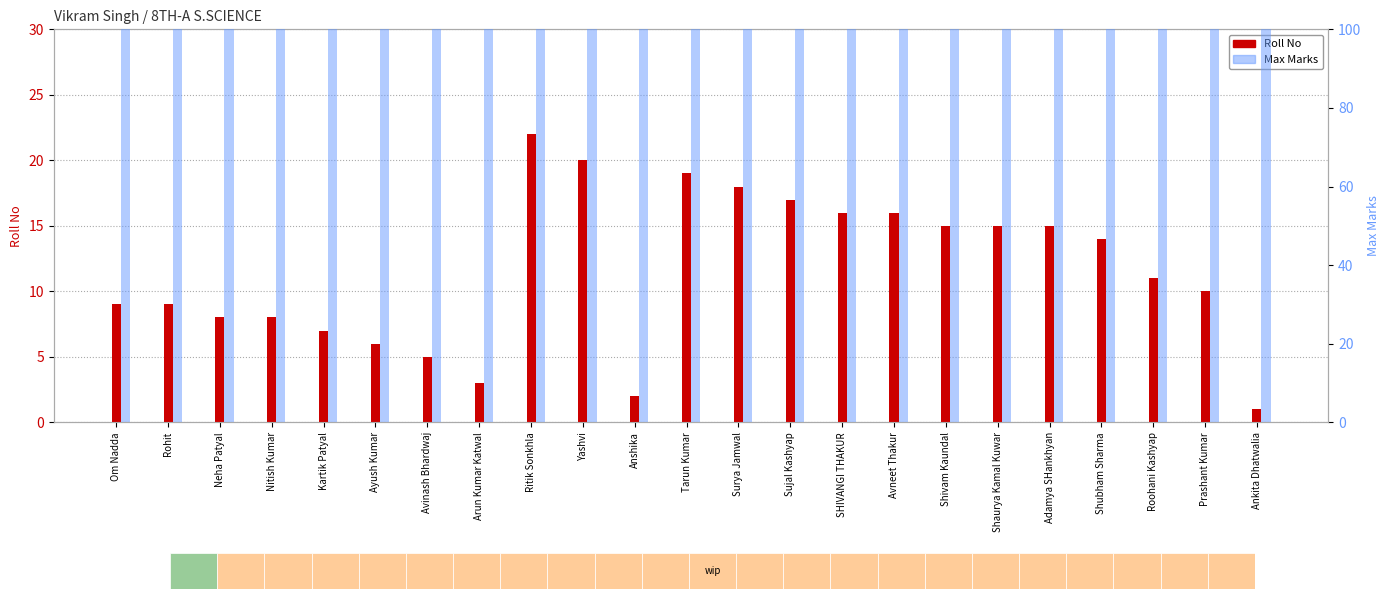

Is the value of Roll No at Avinash Bhardwaj greater than the value of Max at Om Nadda?

No